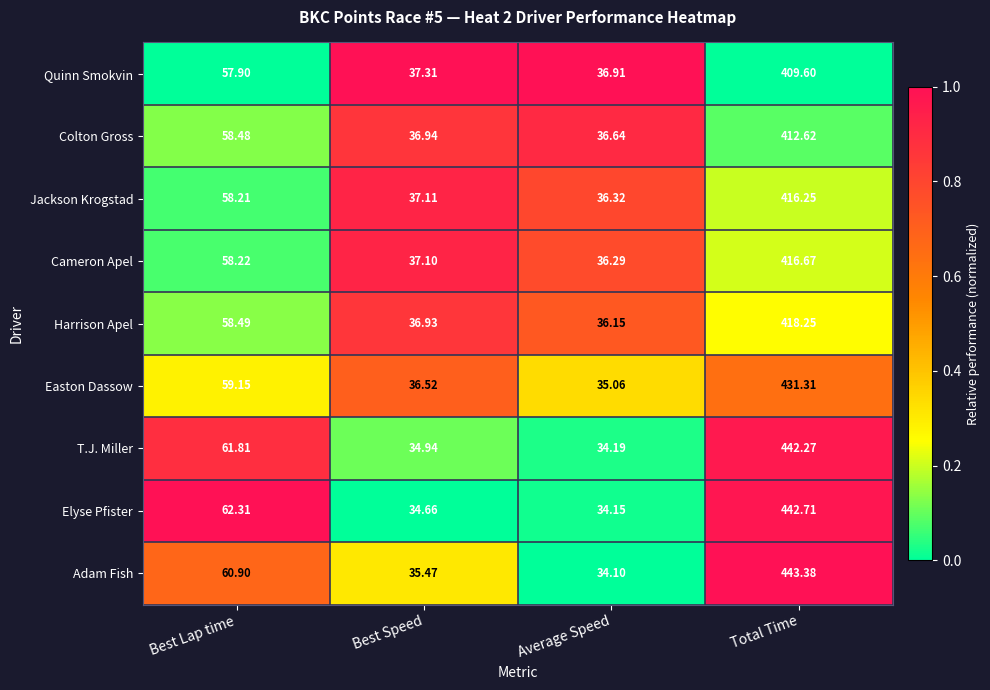

Which series changed the most between Best Lap time and Total Time?

Adam Fish